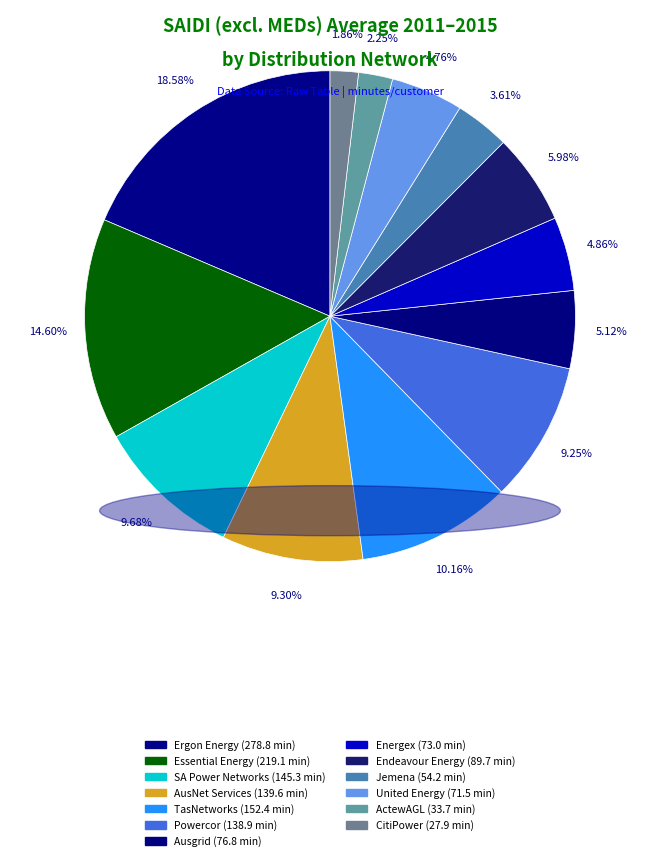

Which category has the smallest portion of the pie?

CitiPower